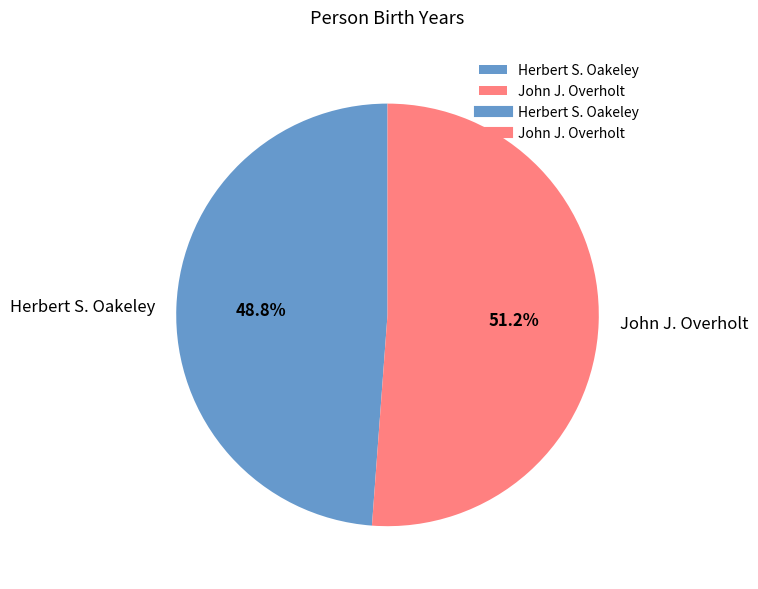

How many segments does this pie chart have?

2